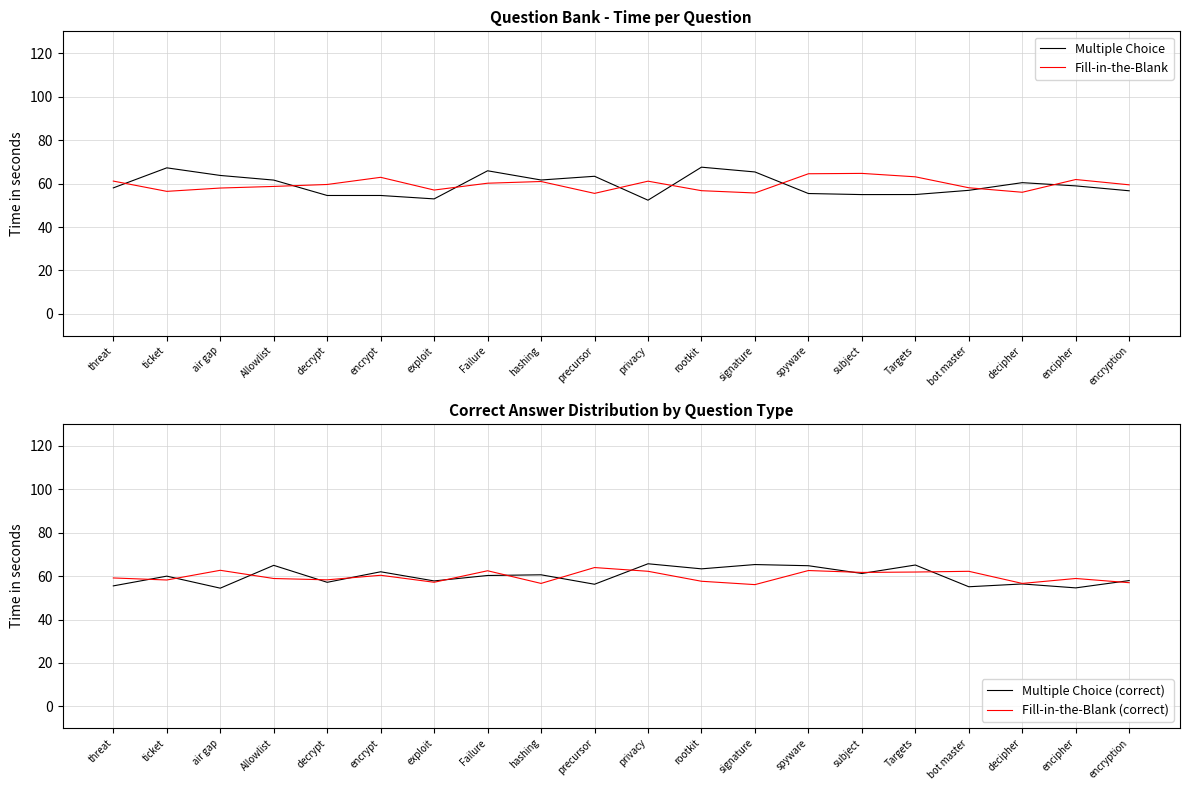

Is this an area chart (filled region under the line)?

No